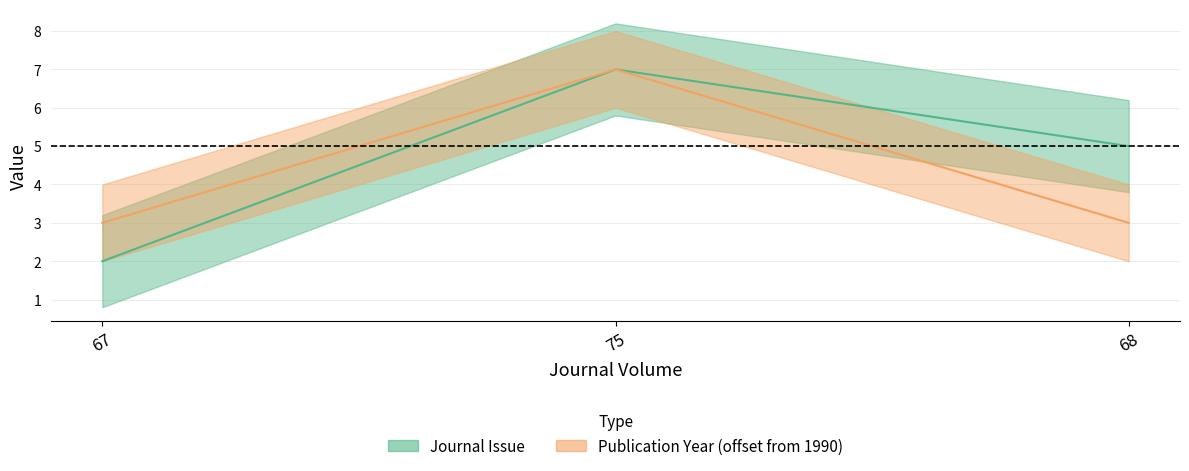

What is the smallest value displayed?

2